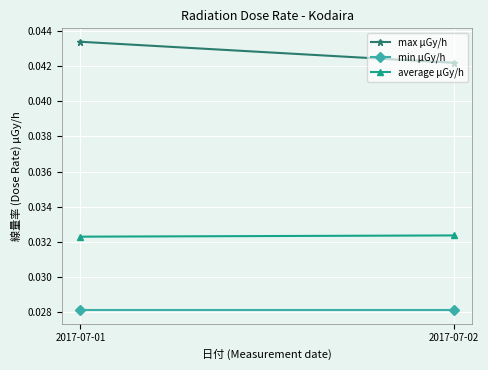

Which series has the widest spread of values?

max μGy/h